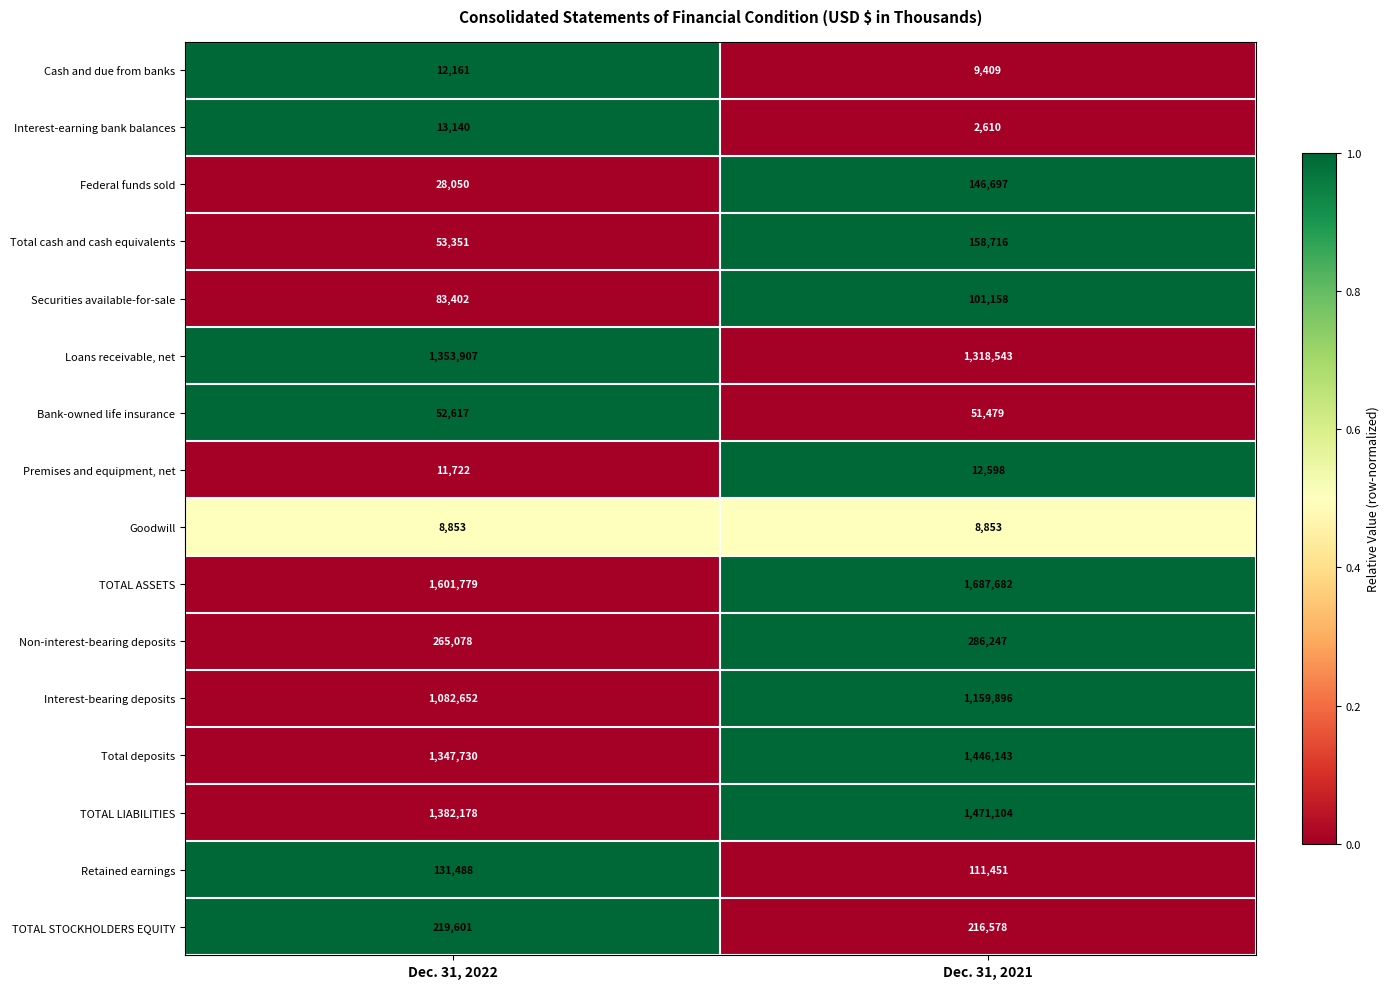

The value of TOTAL LIABILITIES at Dec. 31, 2021 is 2368253. True or false?

False